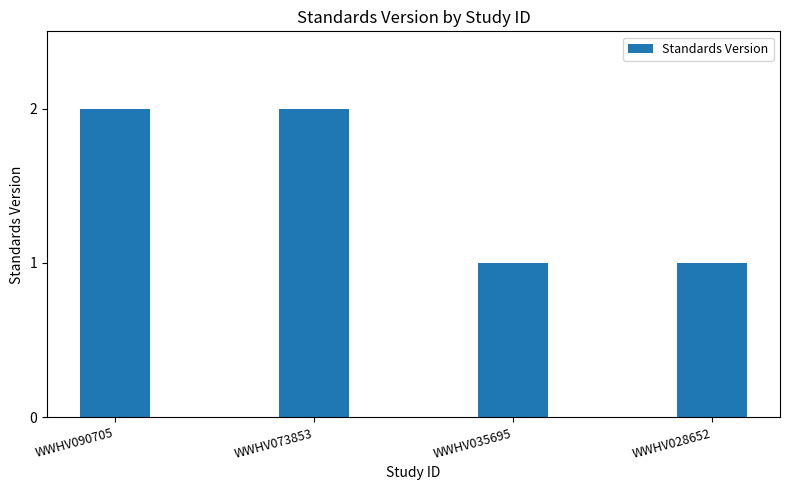

What is the change in value from WWHV090705 to WWHV028652?

-1